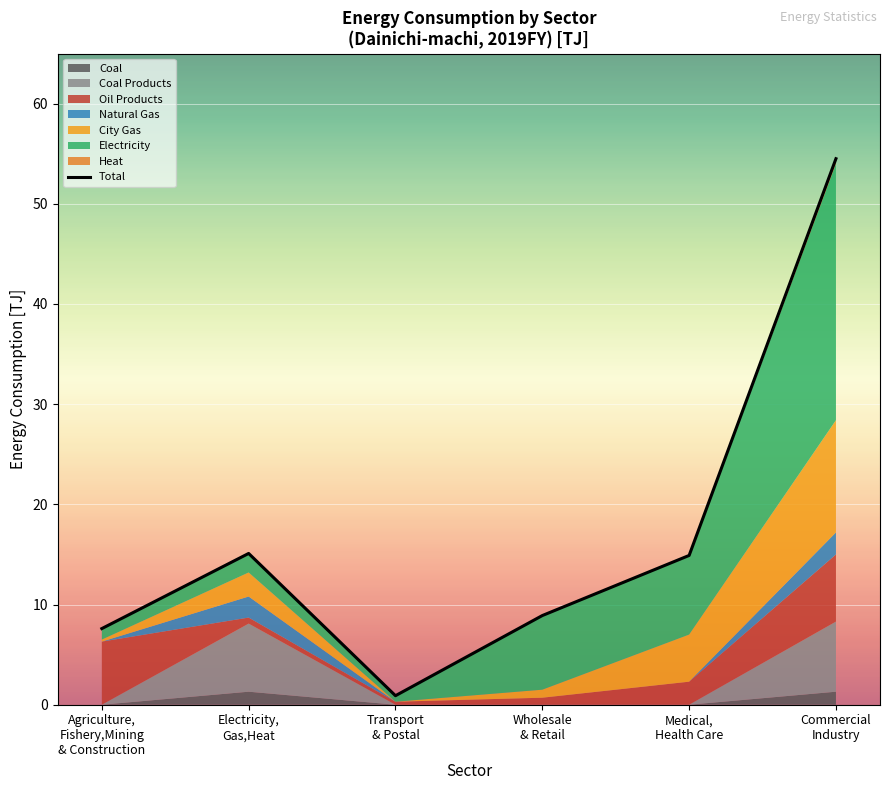

At which category does the data reach its first local peak?

Electricity,
Gas,Heat